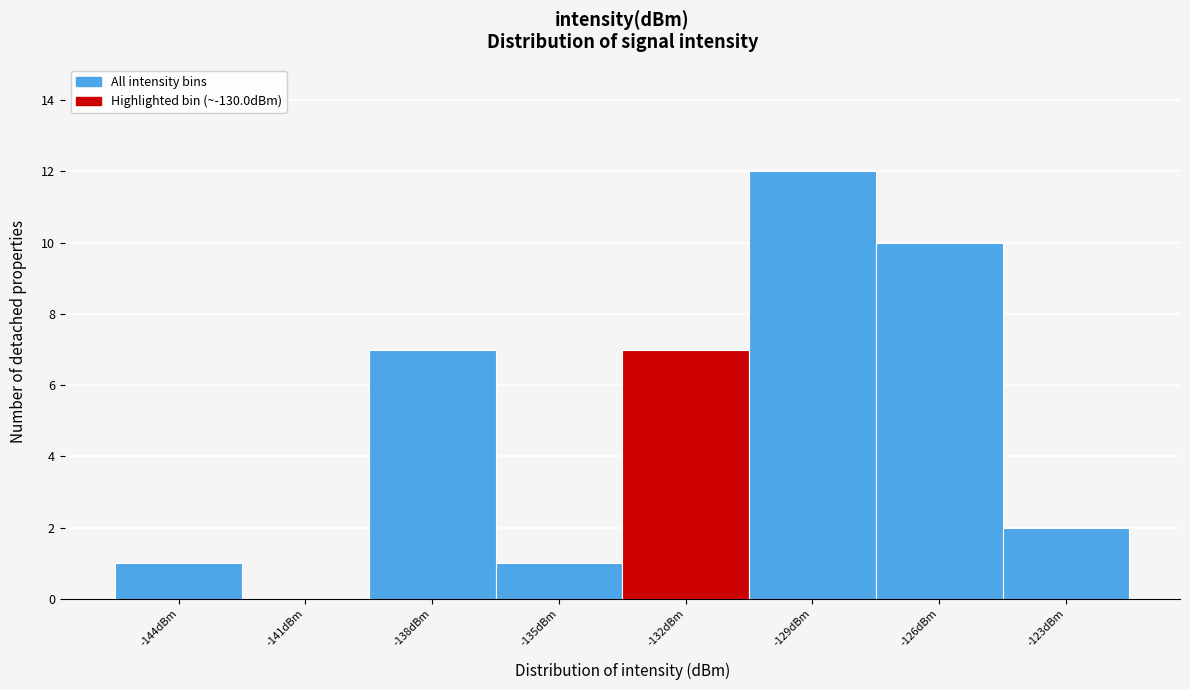

Reading right to left, extract all data points from this chart.

-123dBm=2	-126dBm=10	-129dBm=12	-132dBm=7	-135dBm=1	-138dBm=7	-141dBm=0	-144dBm=1